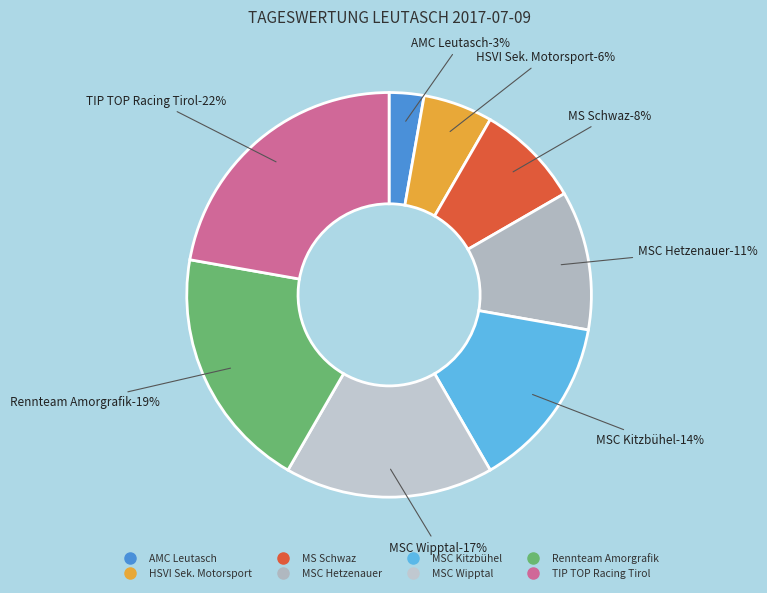

Approximately how many times larger is the value at MS Schwaz compared to MSC Kitzbühel?

0.6